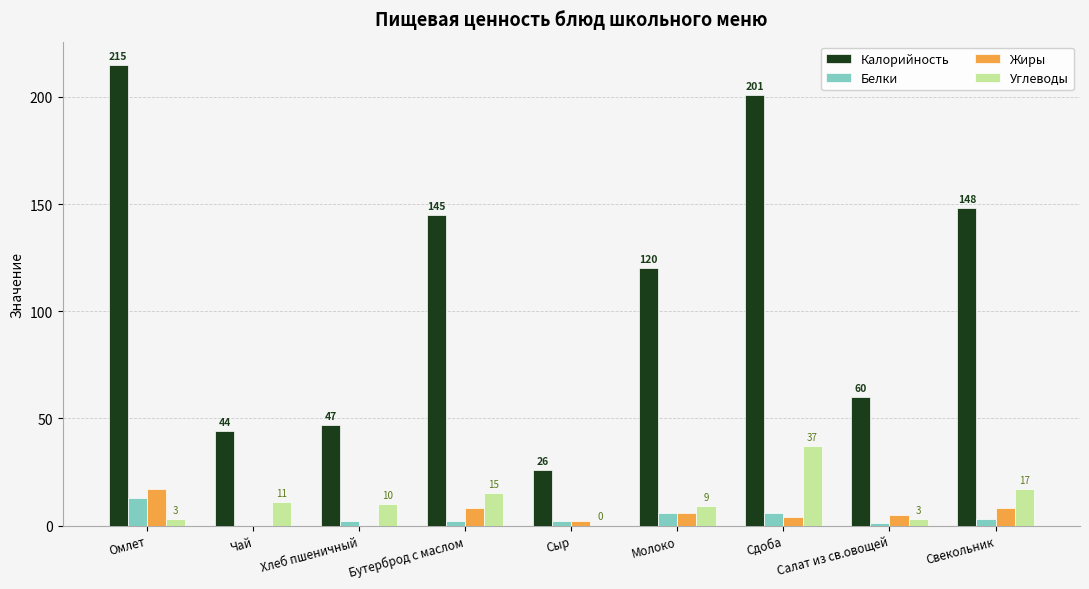

What is the spread (max minus min) of values at Сдоба?

197